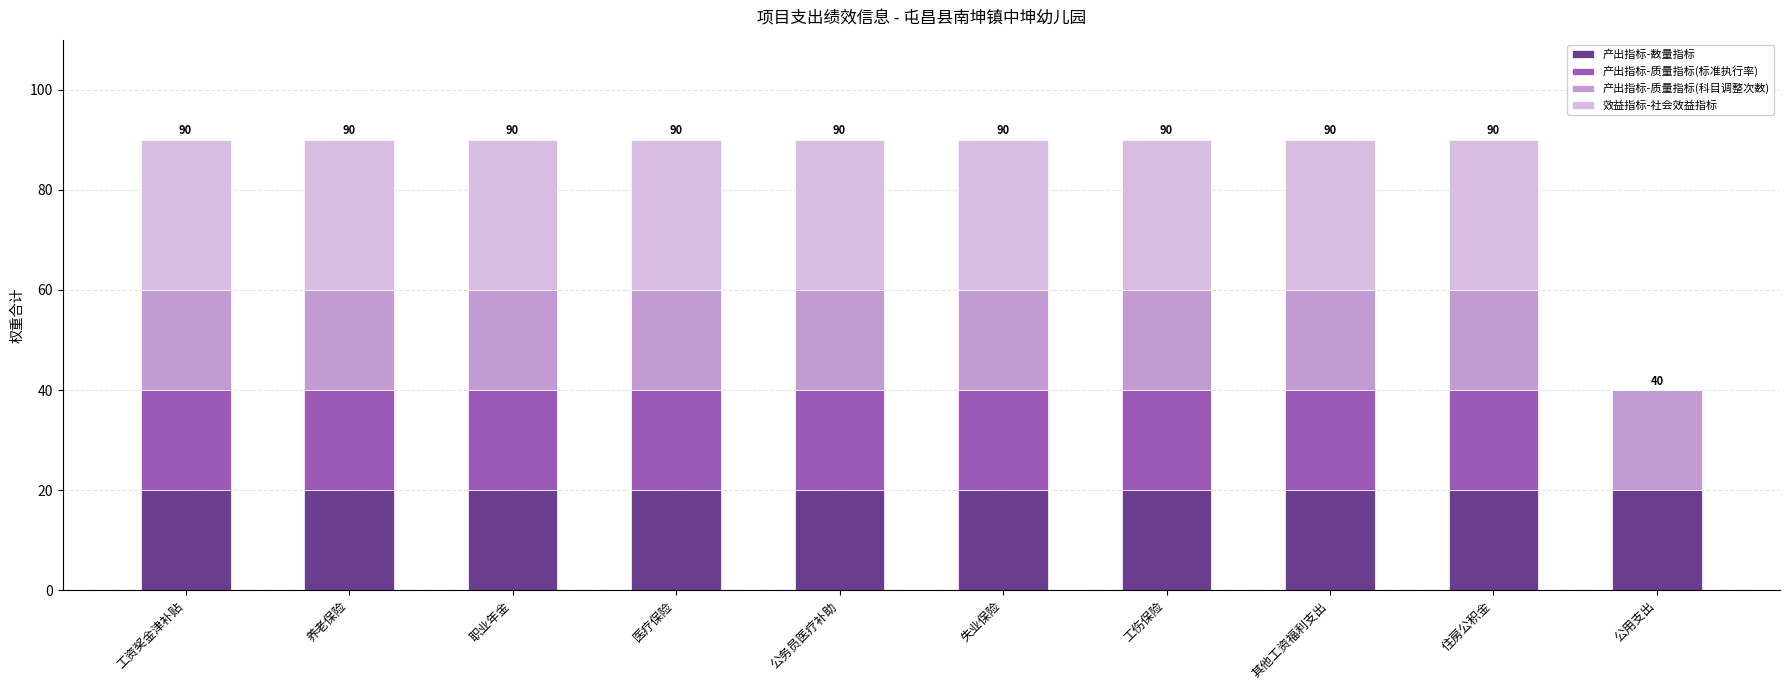

What is the total value across all series at 医疗保险?

90